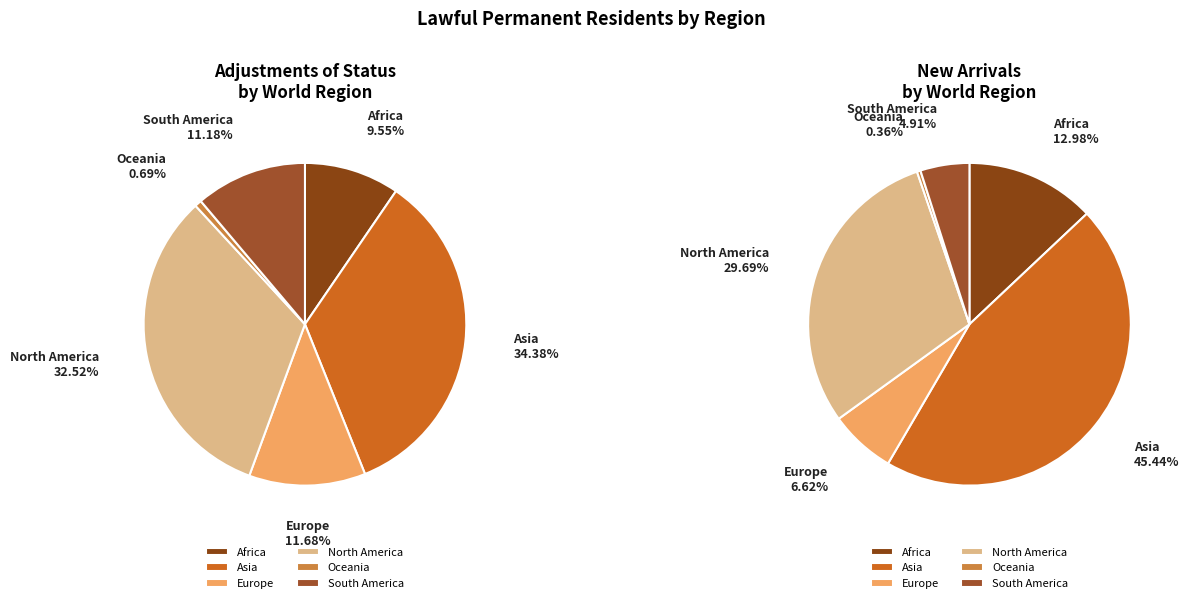

True or false: 4 accounts for 14% of the total.

False